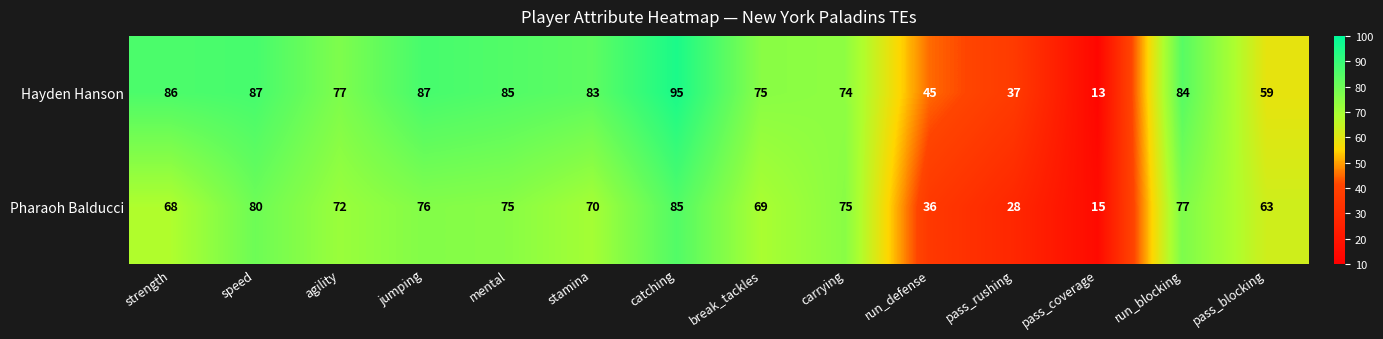

True or false: Pharaoh Balducci has a value of 36 at stamina.

False